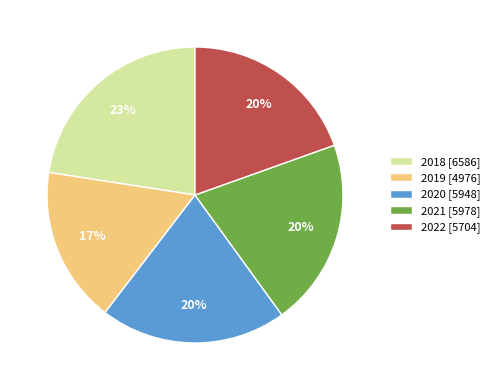

What is the largest slice in the pie chart?

2018